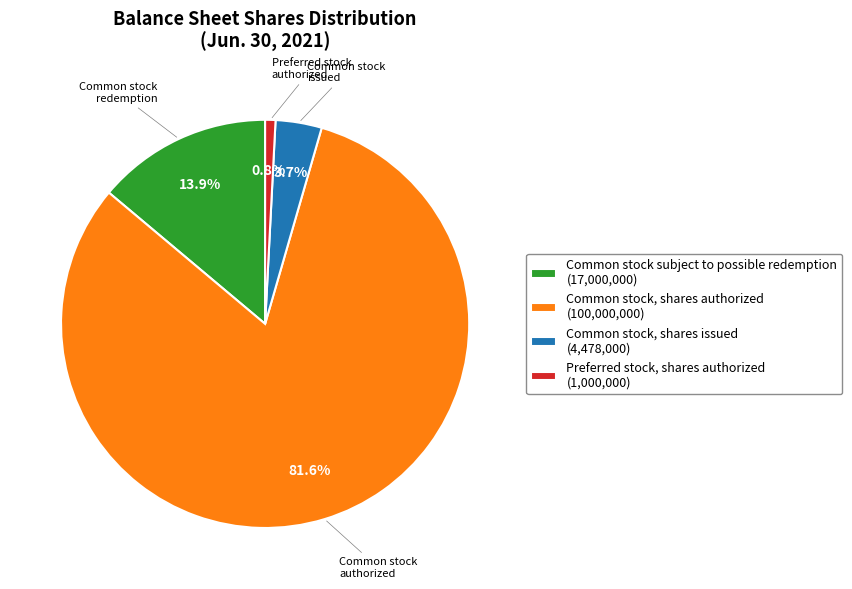

What percentage is the Preferred stock, shares authorized slice, to the nearest percent?

1%